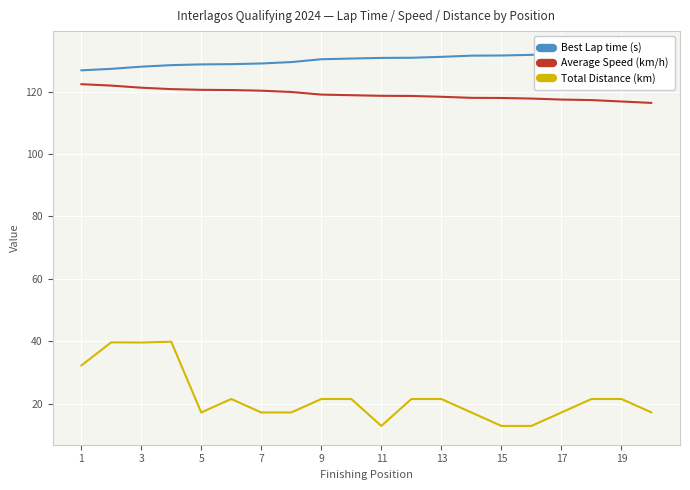

What are all the series names shown in the legend?

Best Lap time (s), Average Speed (km/h), Total Distance (km)